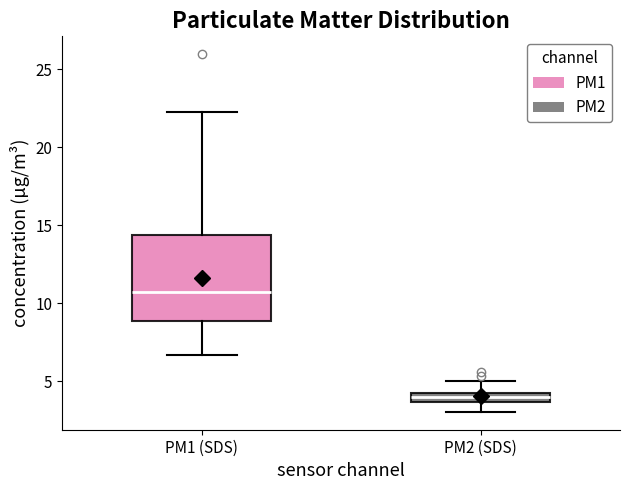

Where is the lower edge of the box for PM2 (SDS) on the y-axis? The values are not printed on the chart, so give them approximately, as read against the axis.

3.5